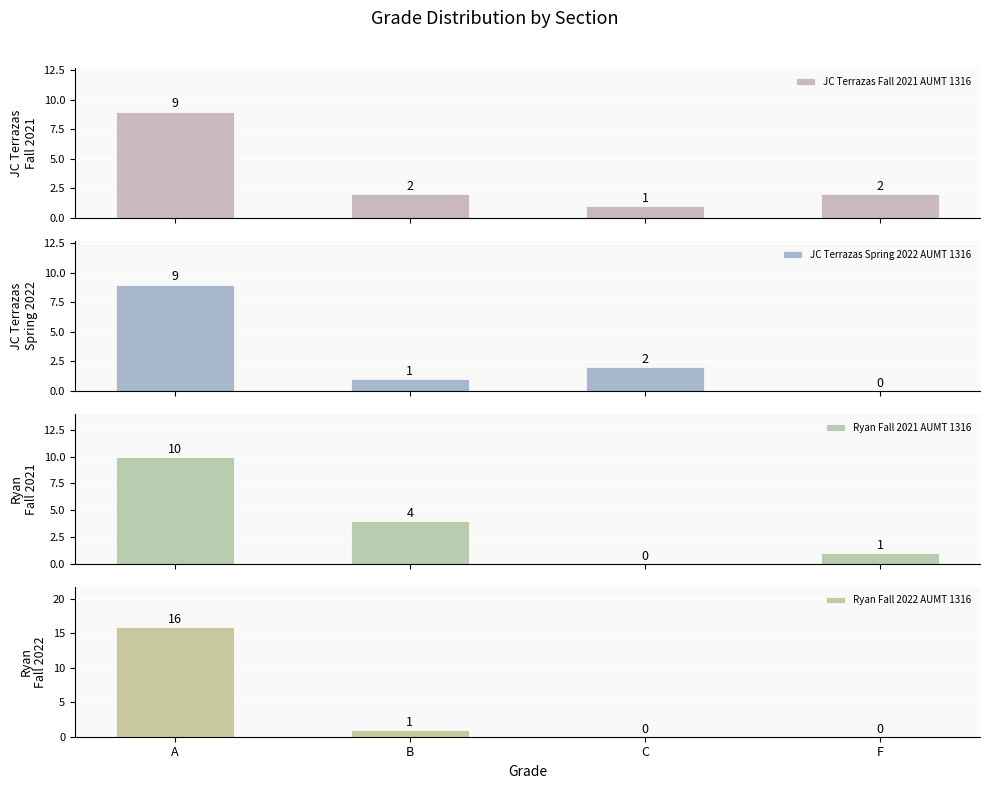

What is the label of the 2nd bar from the right?

C